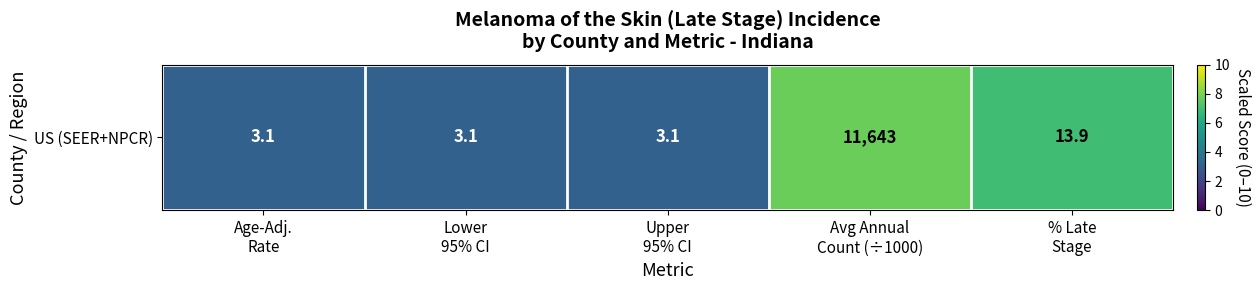

Read the value at Age-Adj.
Rate.

3.1